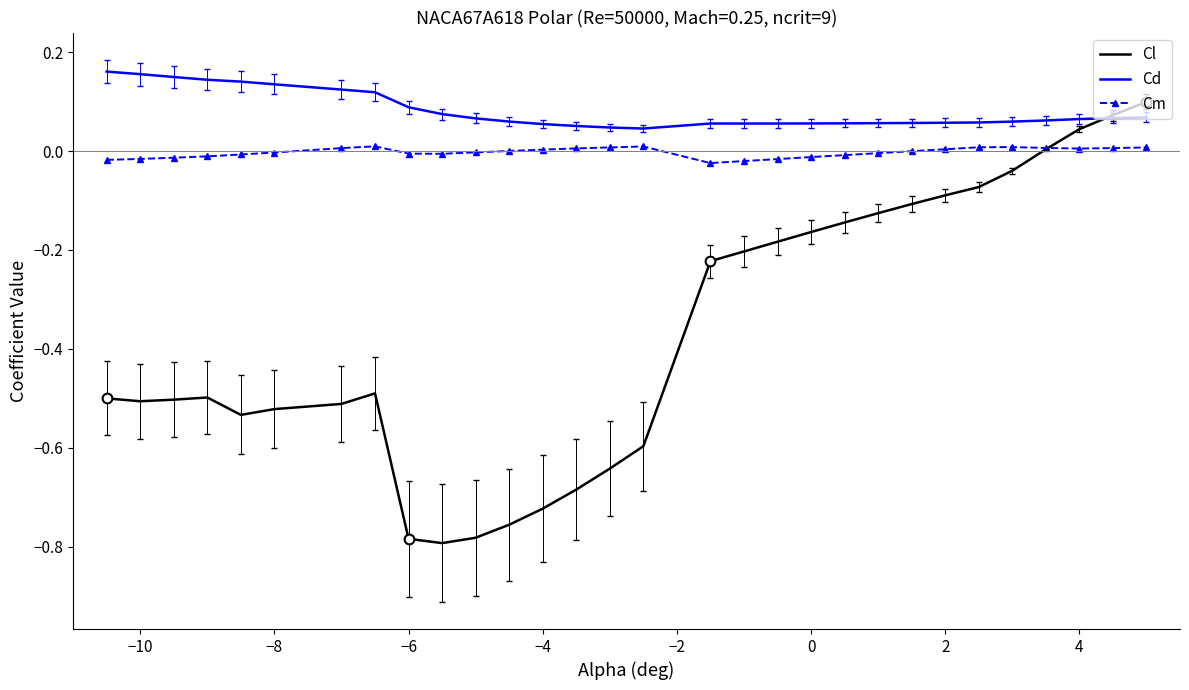

True or false: Cl has more than 1 interior local peaks.

True